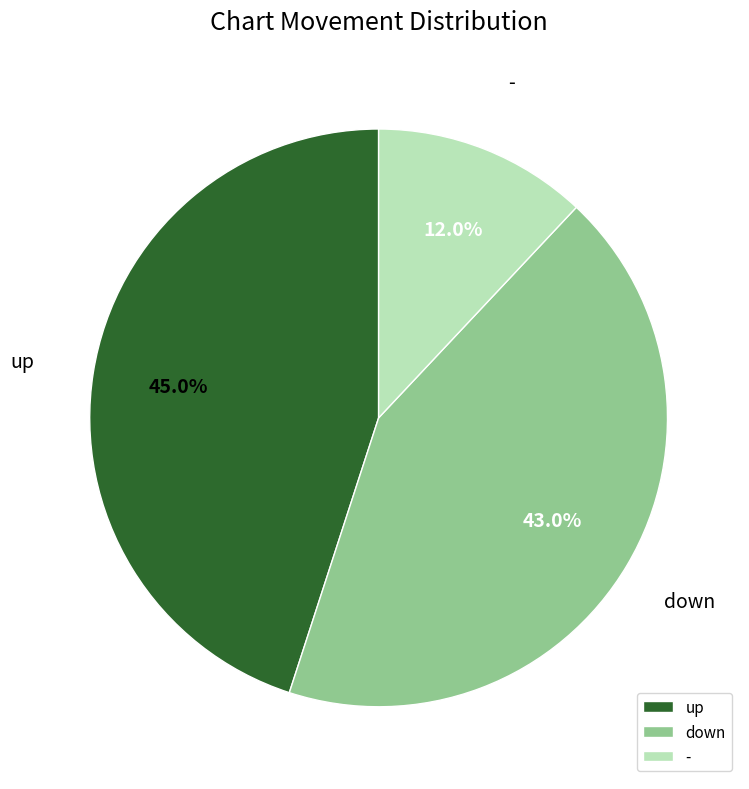

The up slice represents 45% of the pie. True or false?

True